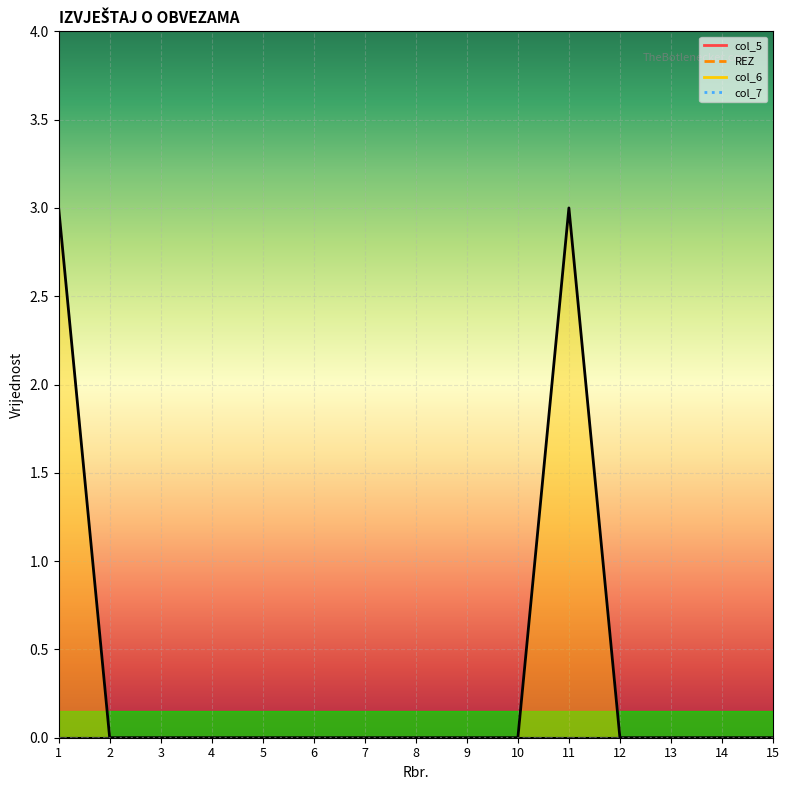

Reading left to right, what are all the values shown in this chart?

col_5: 1=0	2=0	3=0	4=0	5=0	6=0	7=0	8=0	9=0	10=0	11=0	12=0	13=0	14=0	15=0
REZ: 1=0	2=0	3=0	4=0	5=0	6=0	7=0	8=0	9=0	10=0	11=0	12=0	13=0	14=0	15=0
col_6: 1=3	2=0	3=0	4=0	5=0	6=0	7=0	8=0	9=0	10=0	11=3	12=0	13=0	14=0	15=0
col_7: 1=0	2=0	3=0	4=0	5=0	6=0	7=0	8=0	9=0	10=0	11=0	12=0	13=0	14=0	15=0